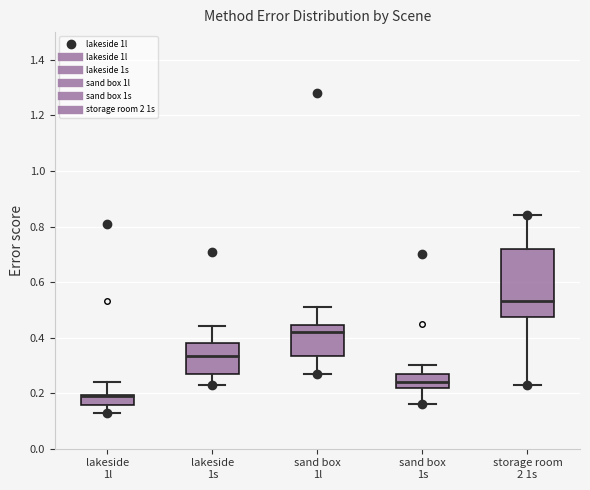

Reading left to right, read every box against the y-axis: the position of its median line, the range the box covers, and the ends of its whiskers. The values are not printed on the chart, so give them approximately, as read against the axis.

lakeside 1l: median 0.20 (drawn on the box's upper edge), box 0.16 to 0.20, whiskers 0.14 to 0.24
lakeside 1s: median 0.34, box 0.26 to 0.38, whiskers 0.24 to 0.44
sand box 1l: median 0.42, box 0.34 to 0.44, whiskers 0.28 to 0.52
sand box 1s: median 0.24, box 0.22 to 0.26, whiskers 0.16 to 0.30
storage room 2 1s: median 0.54, box 0.48 to 0.72, whiskers 0.24 to 0.84